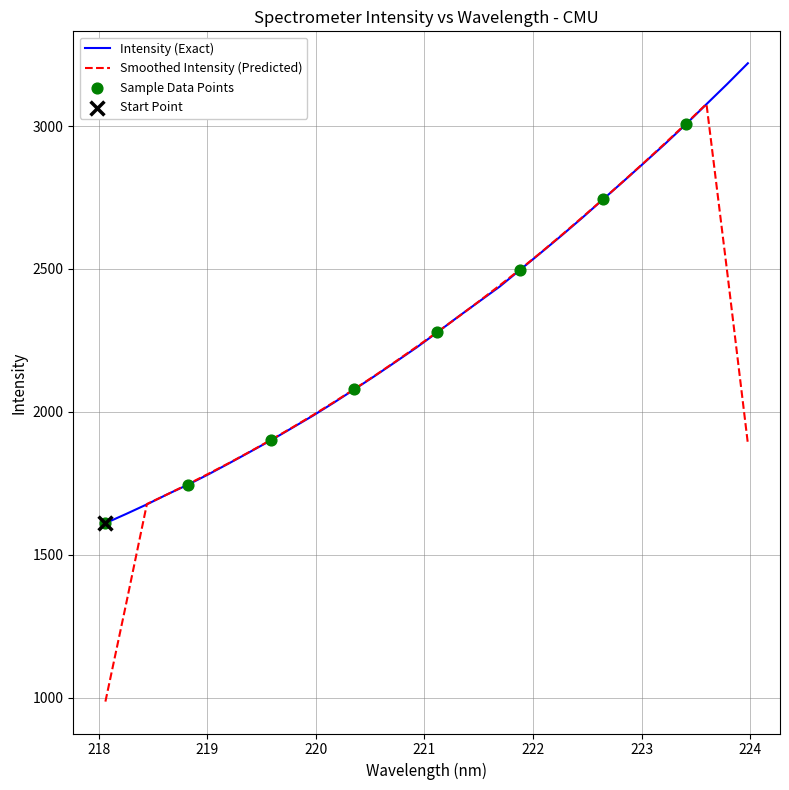

Which series has the widest spread of values?

Smoothed Intensity (Predicted)